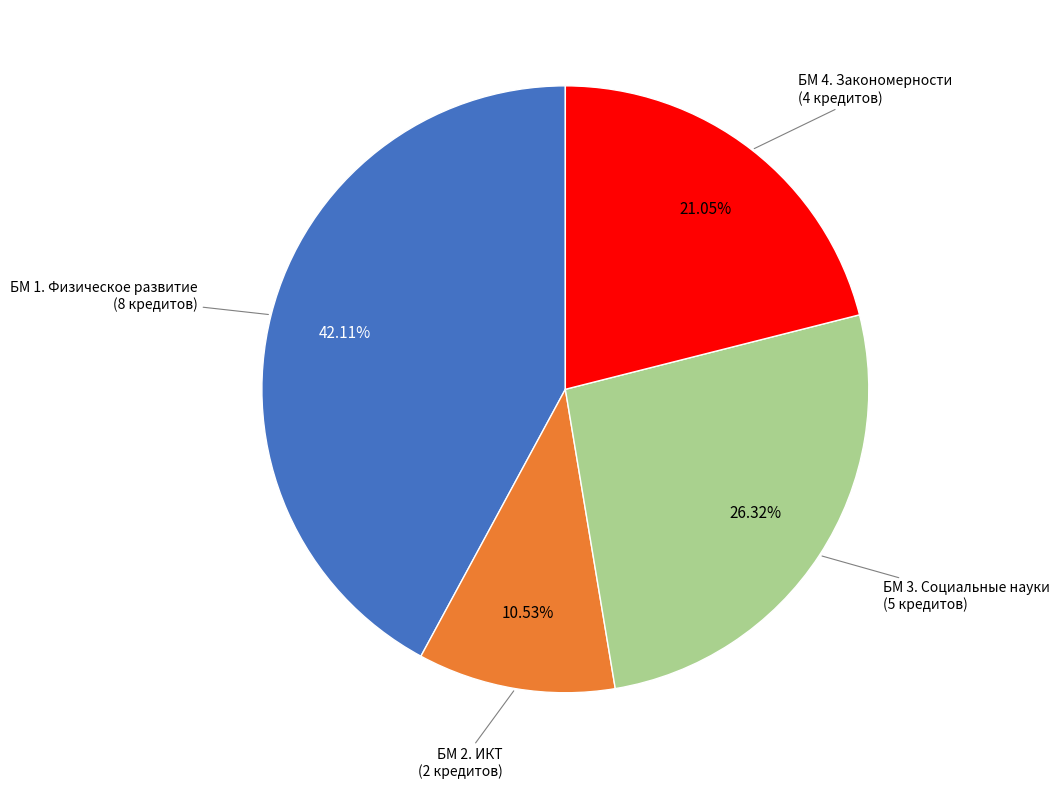

To the nearest percent, what is the difference between the largest and smallest slice percentages?

32%